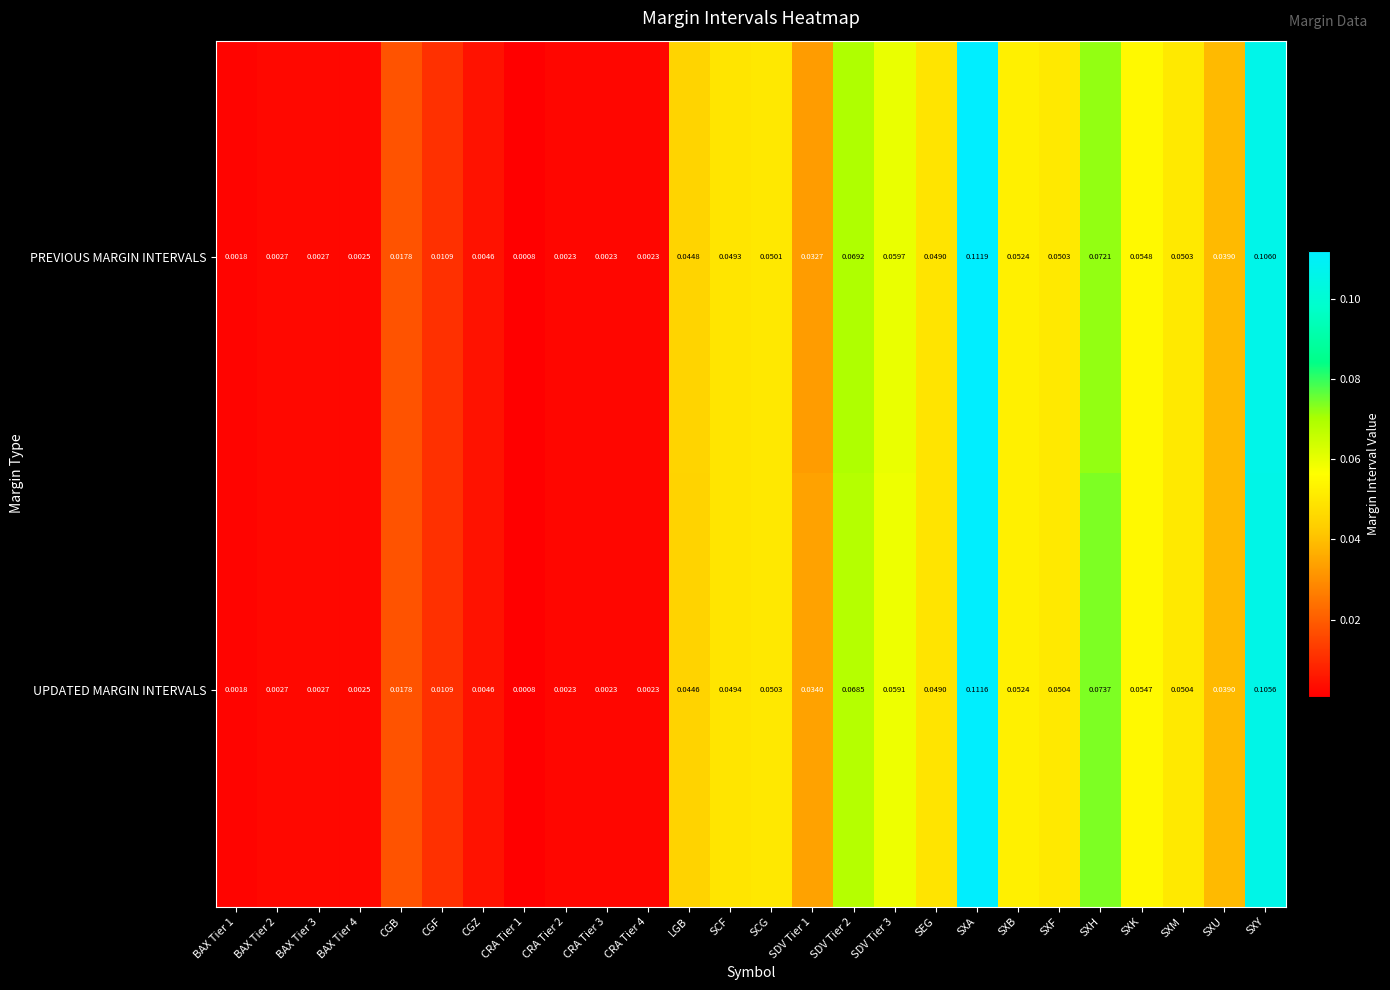

Rank the series by their maximum value, from lowest to highest.

UPDATED MARGIN INTERVALS, PREVIOUS MARGIN INTERVALS